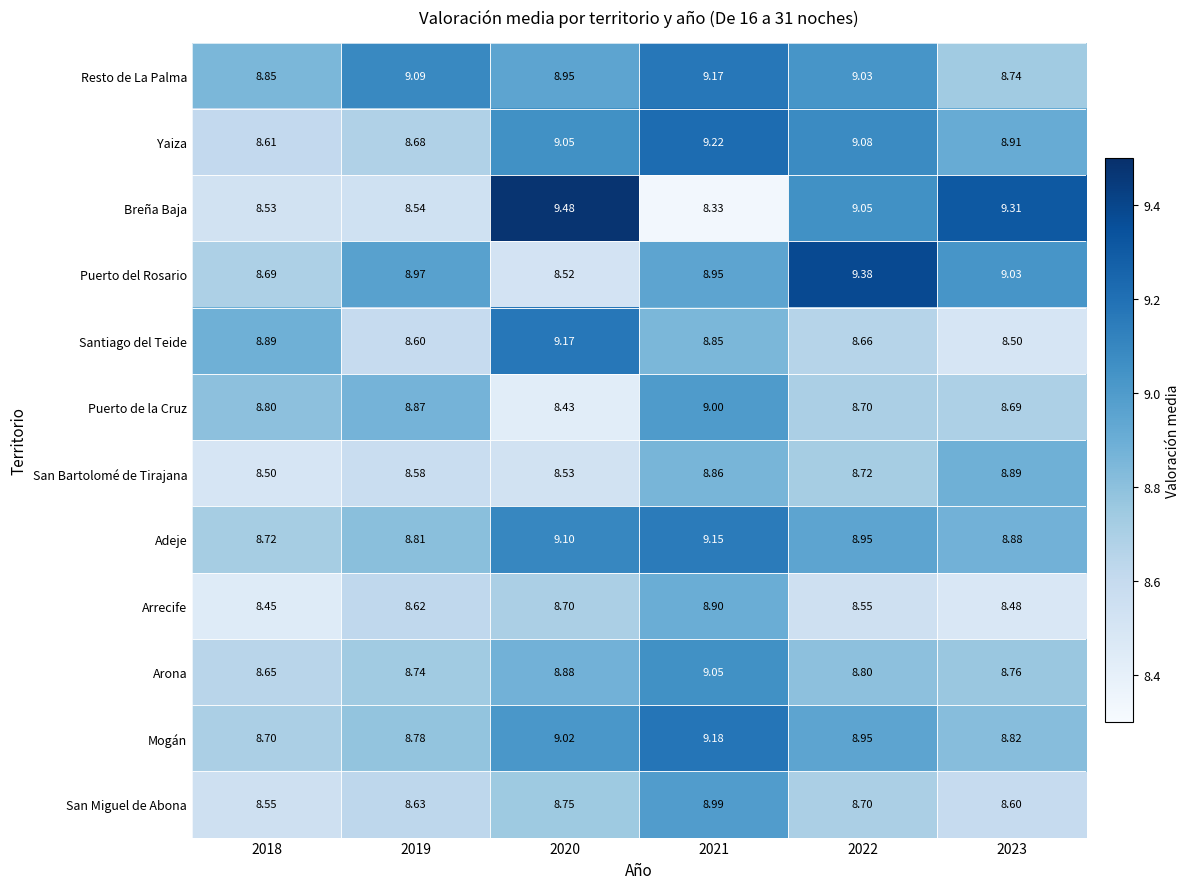

Is the value of Mogán at 2023 greater than the value of Adeje at 2023?

No